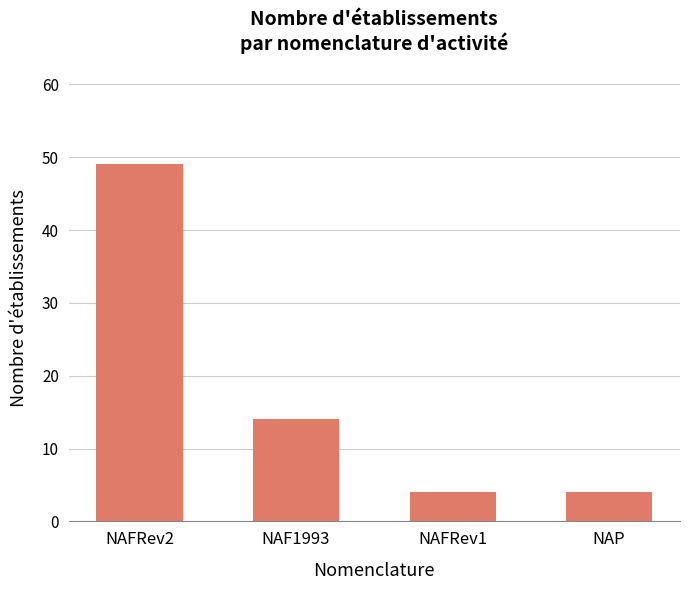

What is the smallest value displayed?

4